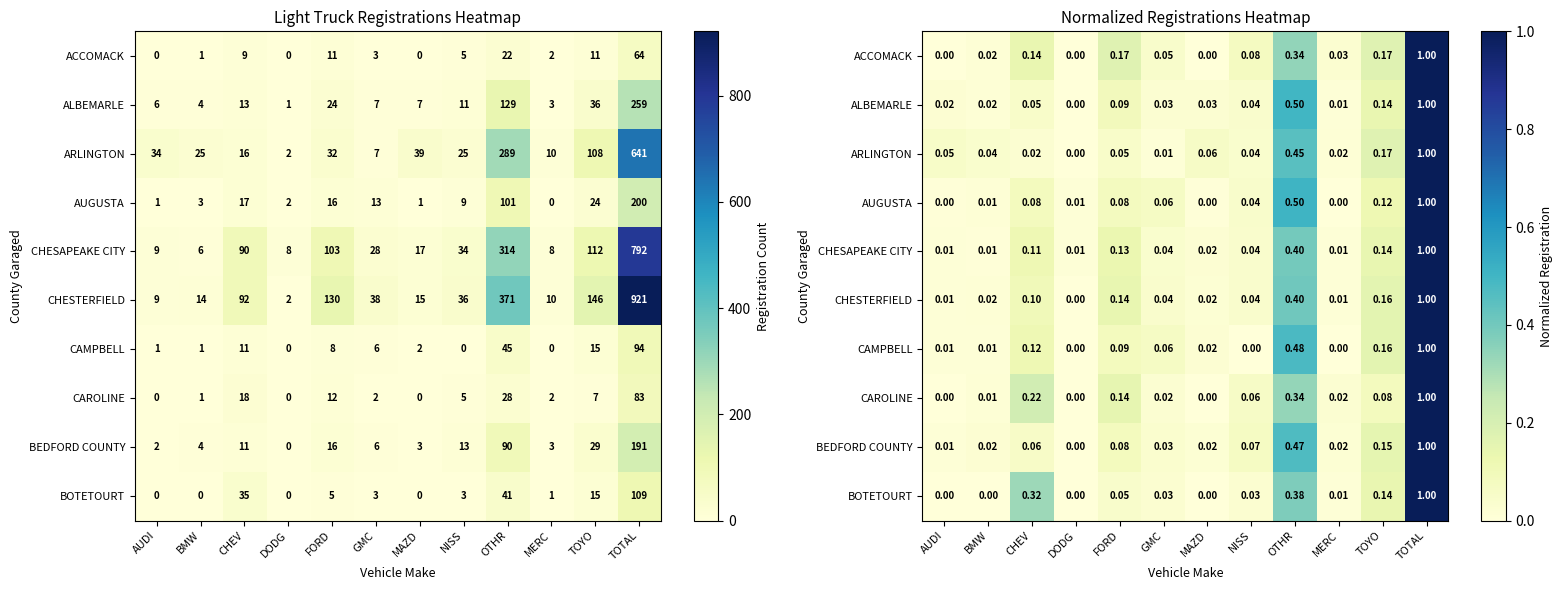

True or false: CAROLINE has a value of 0.3 at OTHR.

True